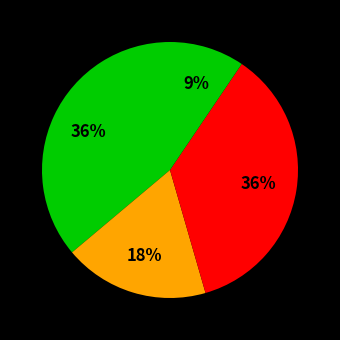

Does any single category account for the majority?

No